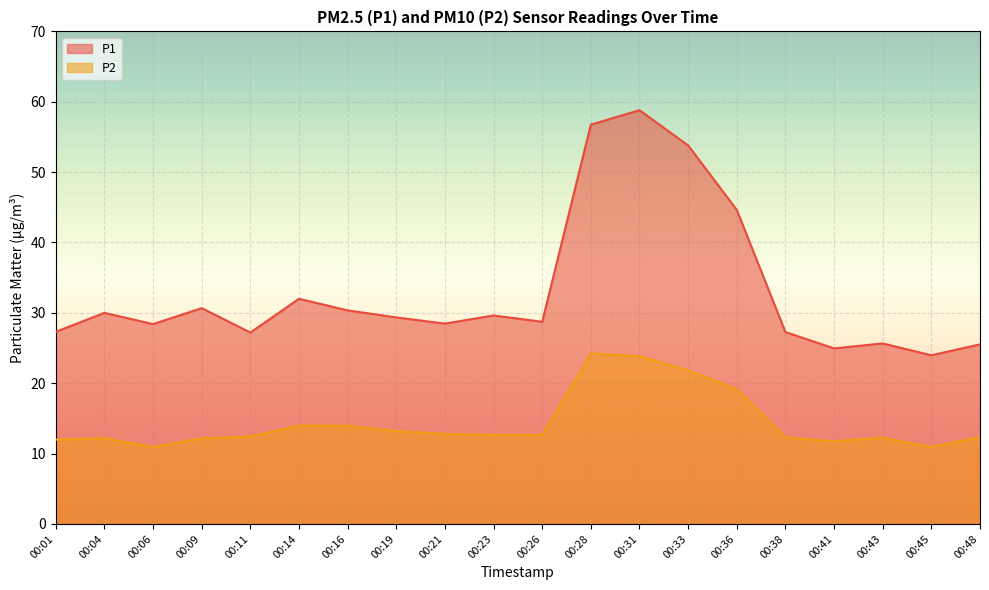

Which category has the highest value across all series?

00:31